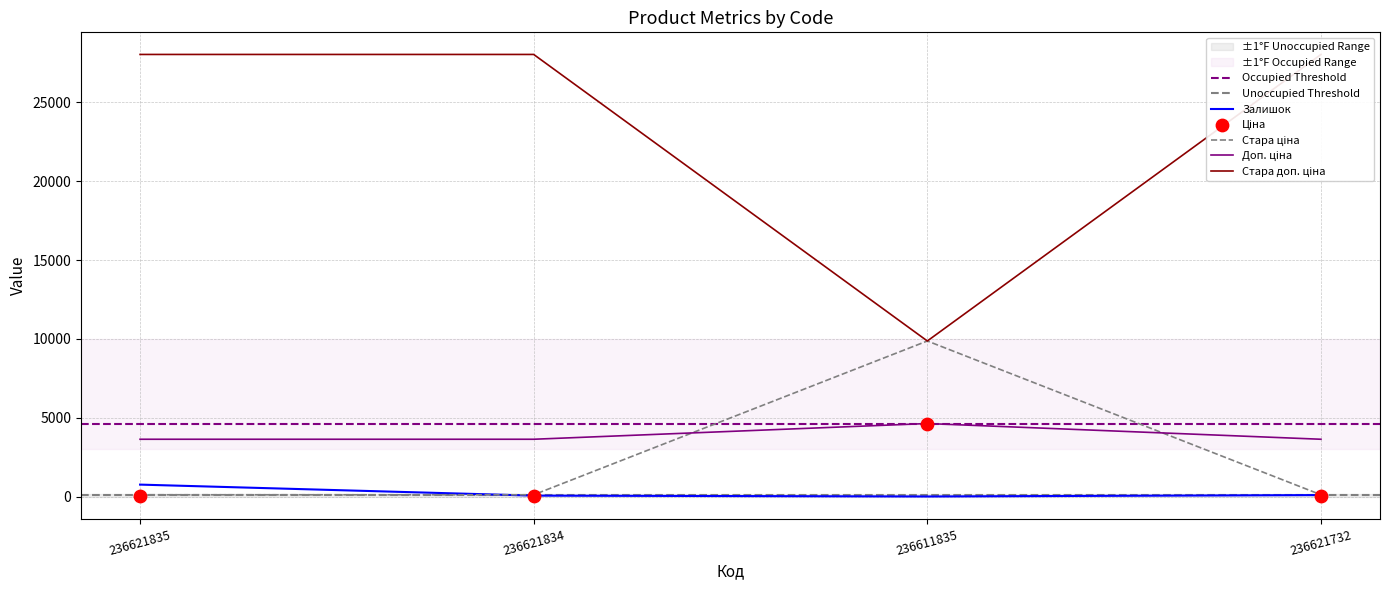

What is the total value across all series at 236621732?

31915.8